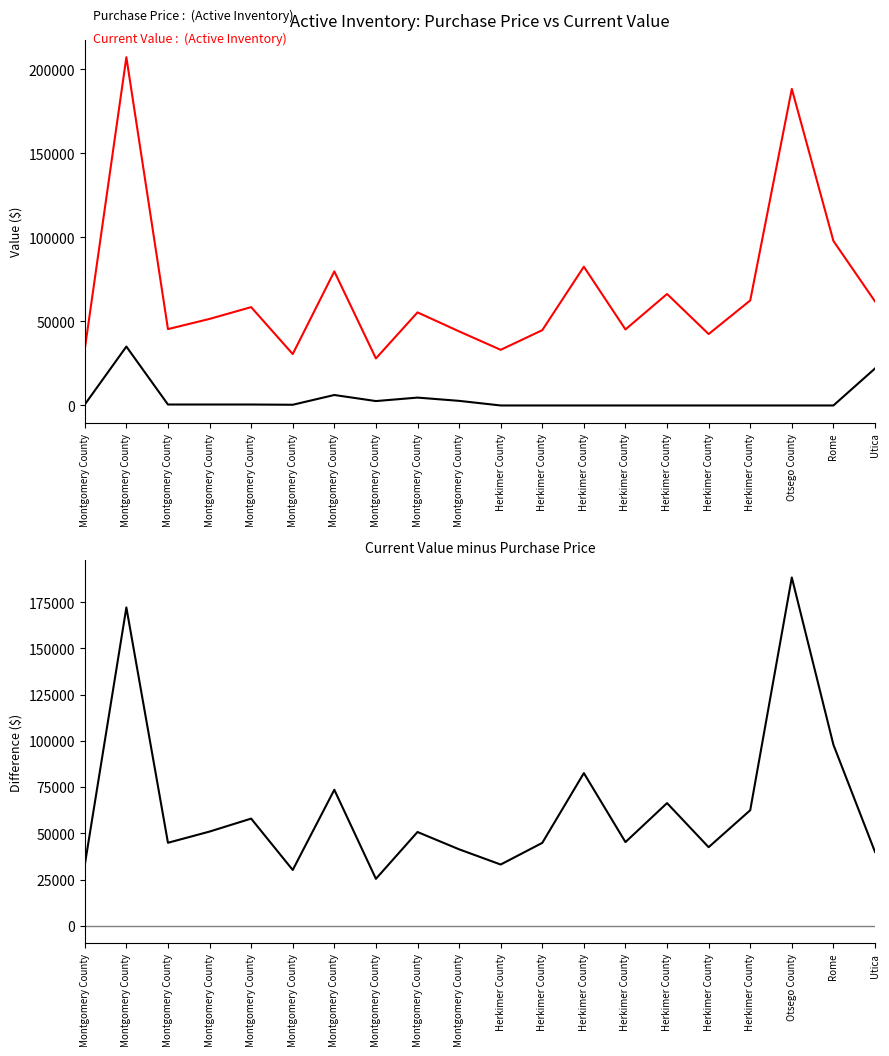

Does the chart have visible grid lines?

No